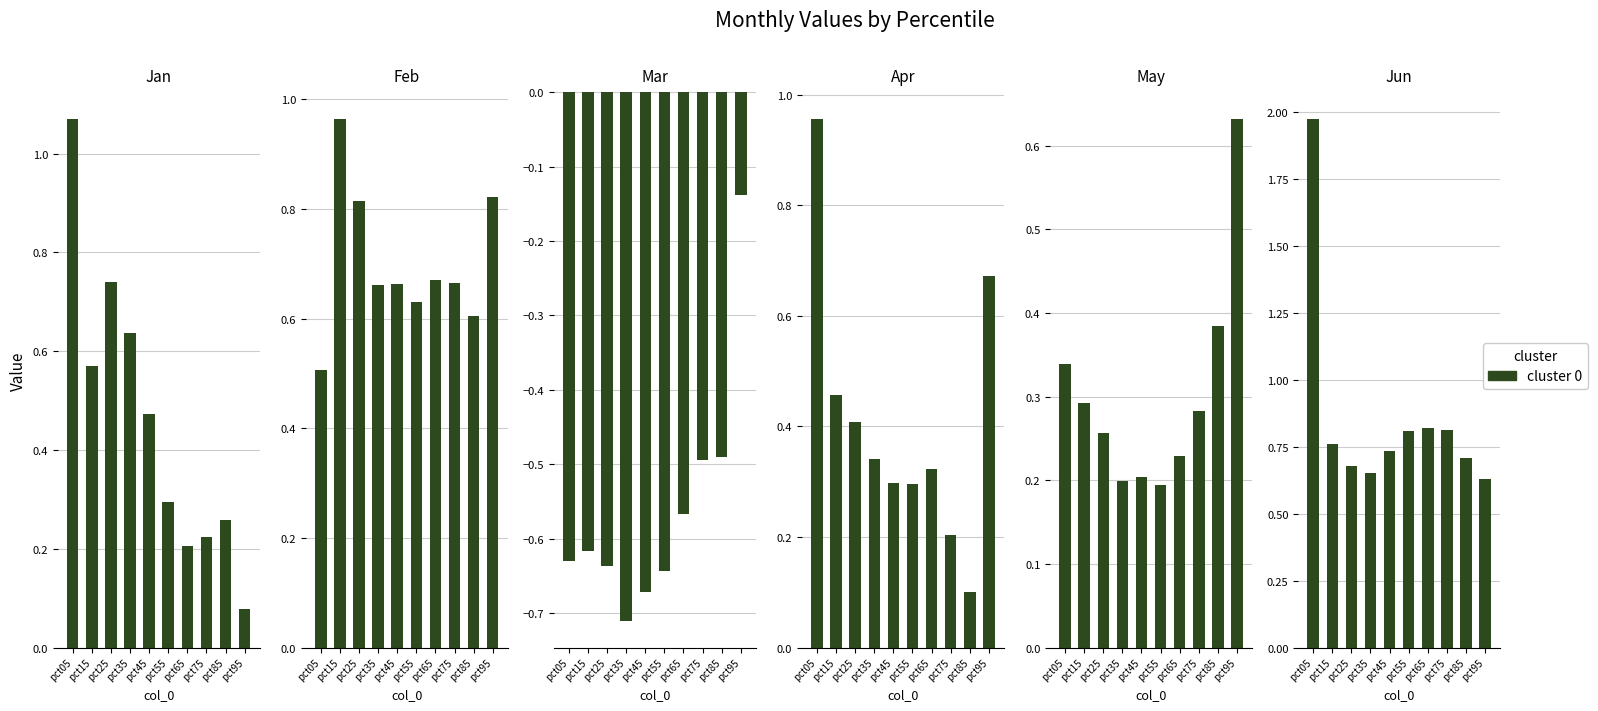

What is the minimum value for Jan?

0.1